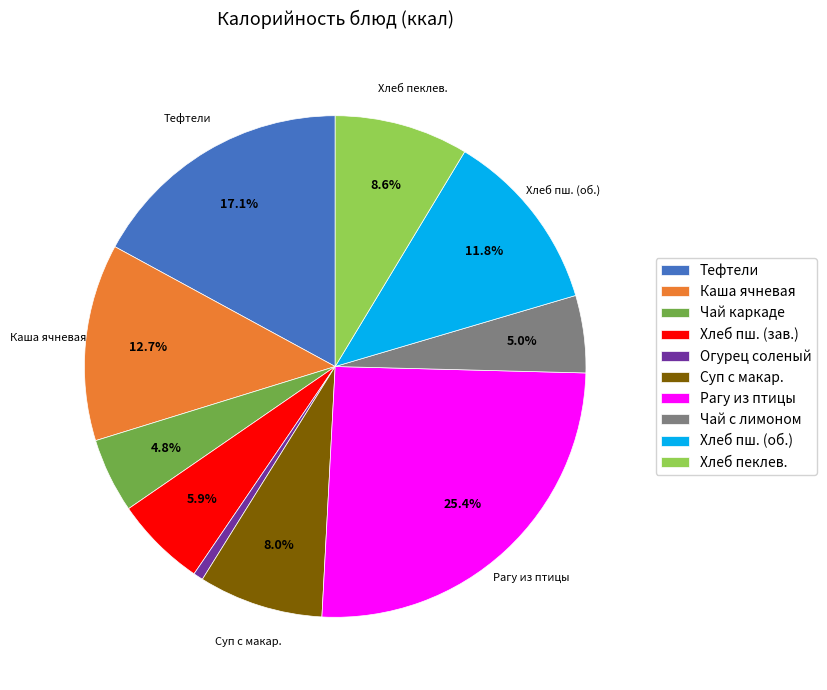

What is the largest slice in the pie chart?

Рагу из птицы